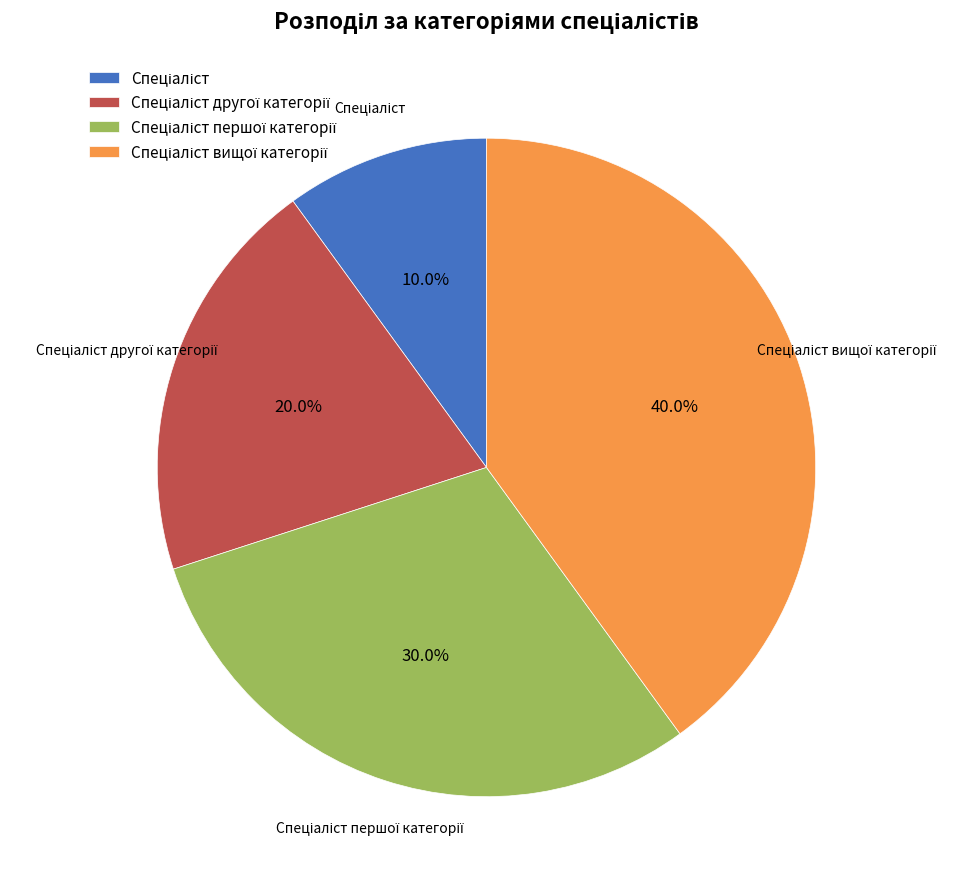

How many segments does this pie chart have?

4